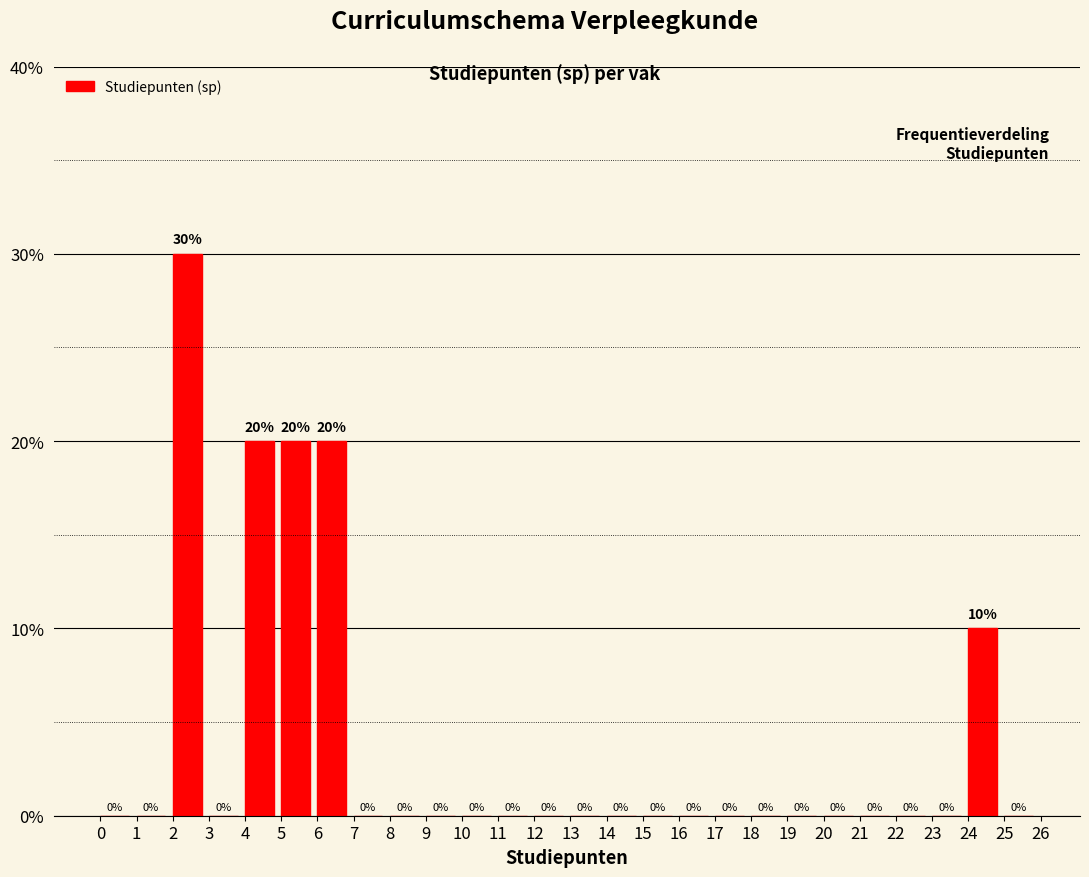

Over which range of the x-axis is the bar tallest?

2 to 3